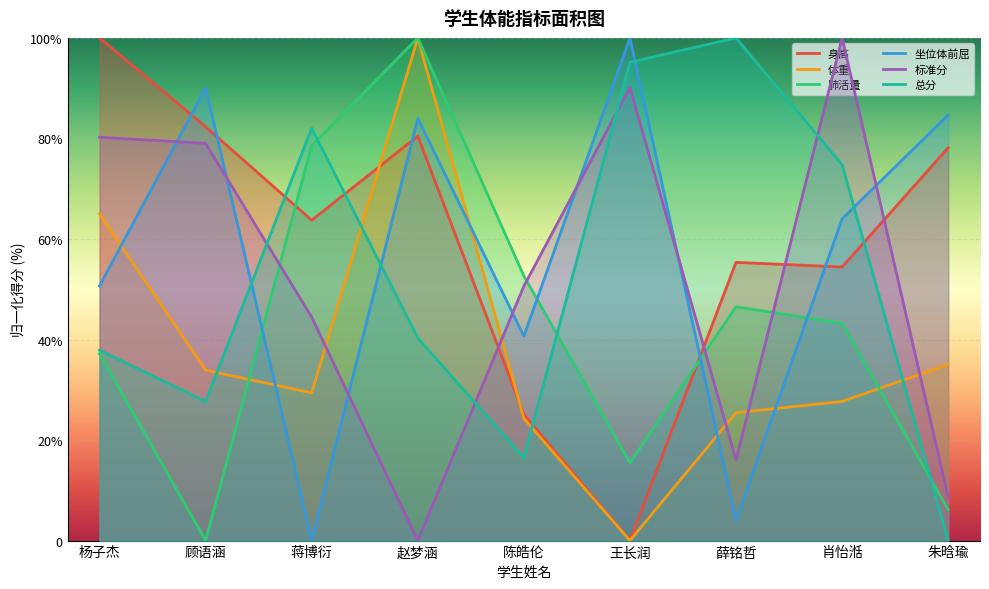

How many lines are shown in the chart?

6